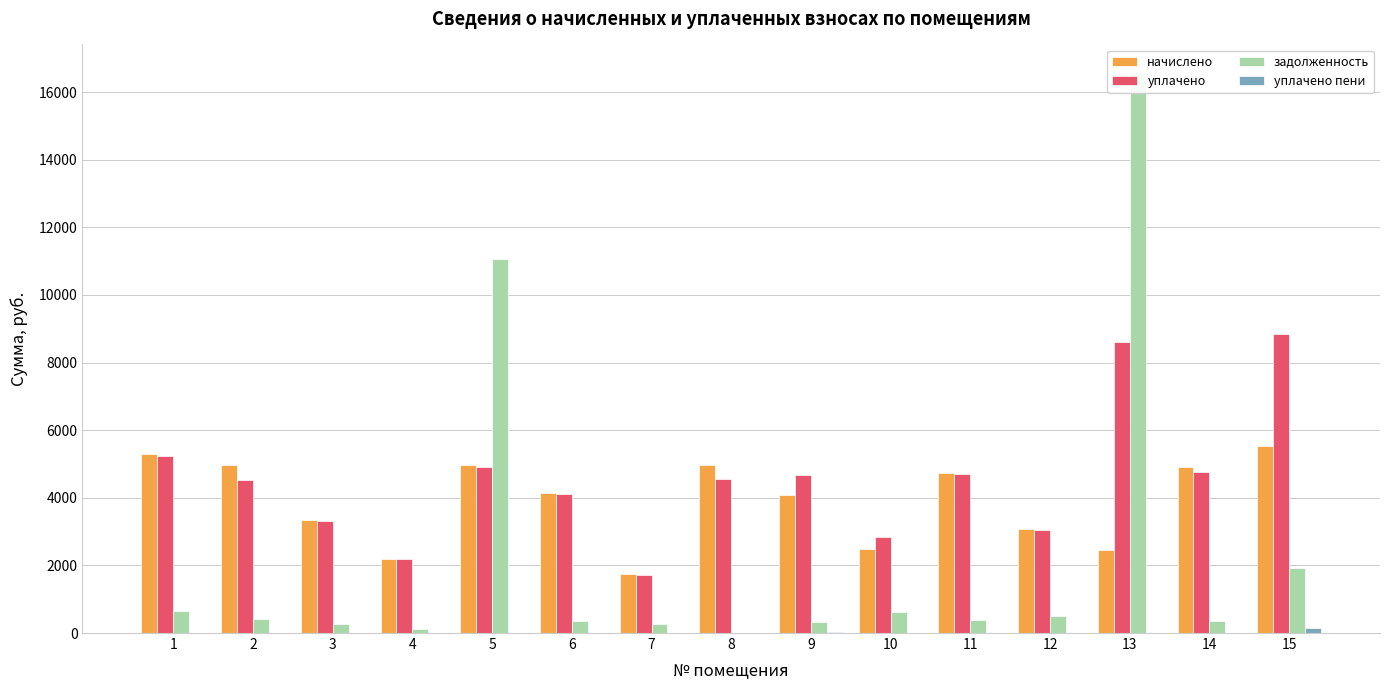

What is the average value of the уплачено пени series?

11.3